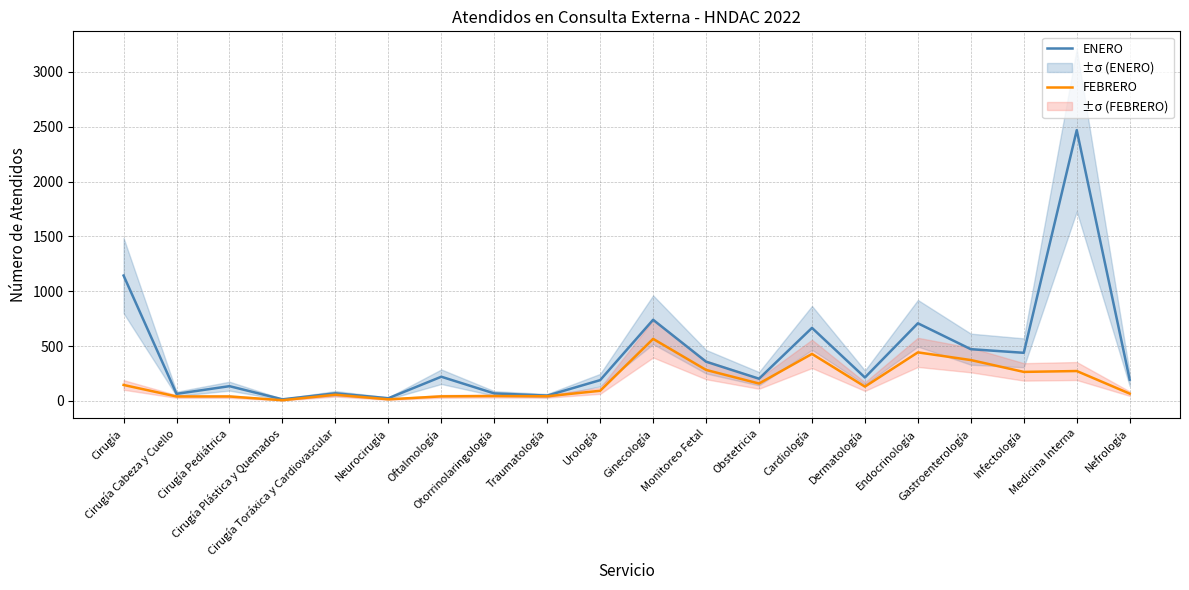

True or false: FEBRERO and ENERO cross at least once.

False